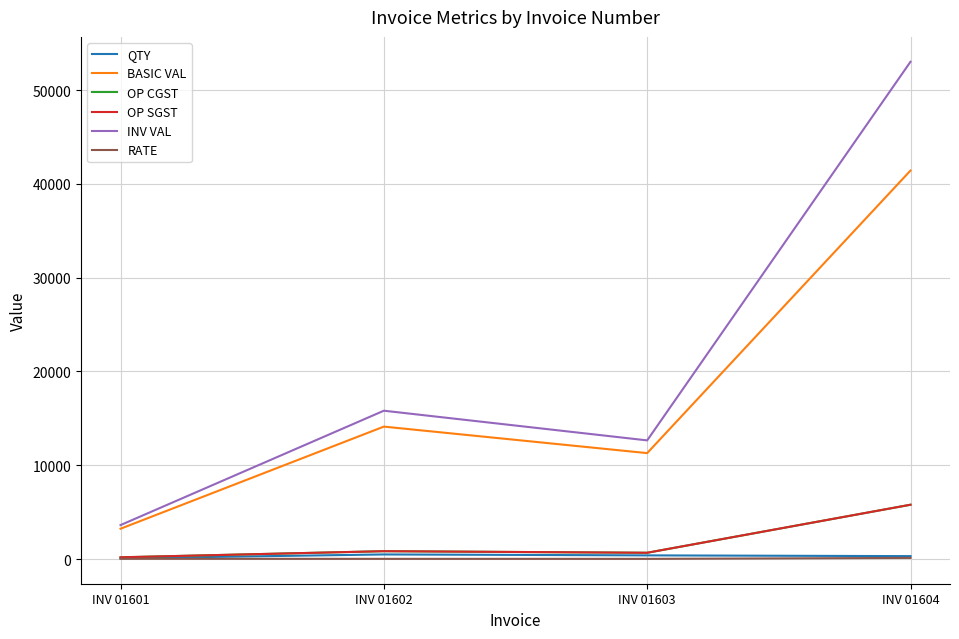

Does the chart display data point markers on the line(s)?

No